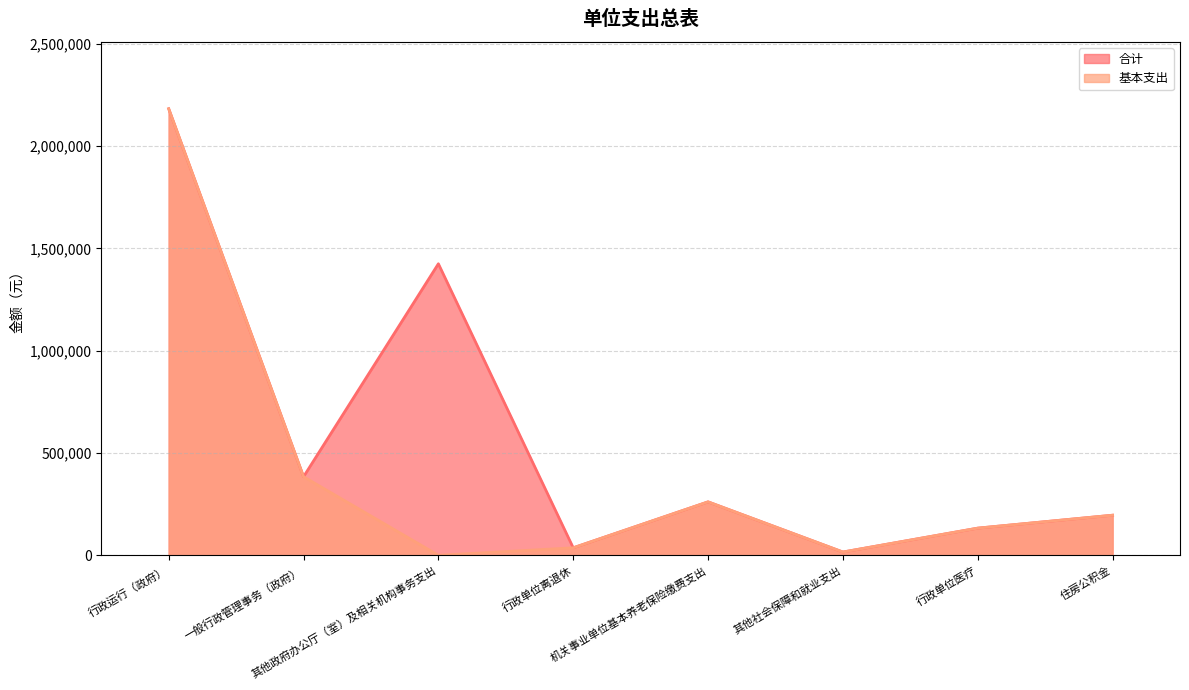

Reading left to right, list all the values displayed in this chart.

合计: 行政运行（政府）=2182780.6	一般行政管理事务（政府）=384000.0	其他政府办公厅（室）及相关机构事务支出=1425000.0	行政单位离退休=36540.0	机关事业单位基本养老保险缴费支出=261168.3	其他社会保障和就业支出=15920.4	行政单位医疗=132670.4	住房公积金=195876.2
基本支出: 行政运行（政府）=2182780.6	一般行政管理事务（政府）=384000.0	其他政府办公厅（室）及相关机构事务支出=0.0	行政单位离退休=36540.0	机关事业单位基本养老保险缴费支出=261168.3	其他社会保障和就业支出=15920.4	行政单位医疗=132670.4	住房公积金=195876.2